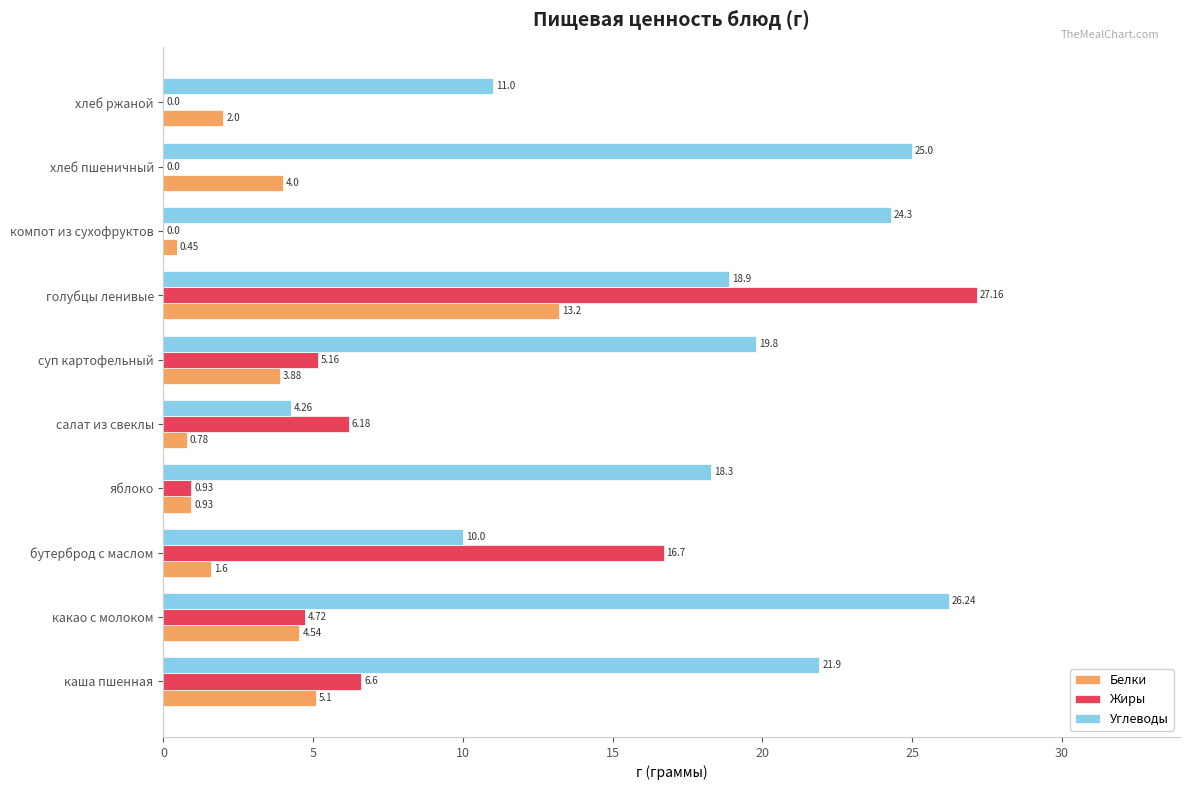

At which category does the chart reach its peak across all series?

голубцы ленивые